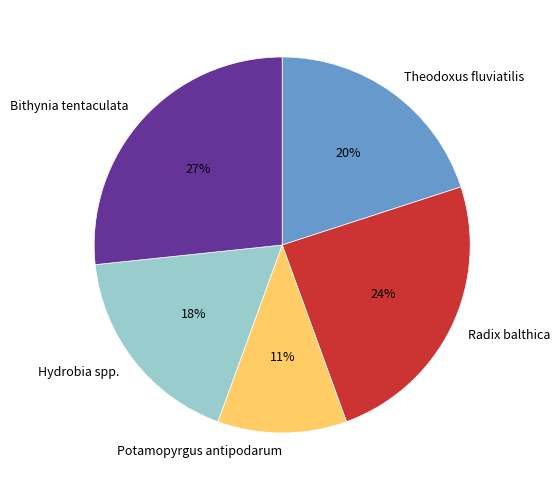

How many segments does this pie chart have?

5